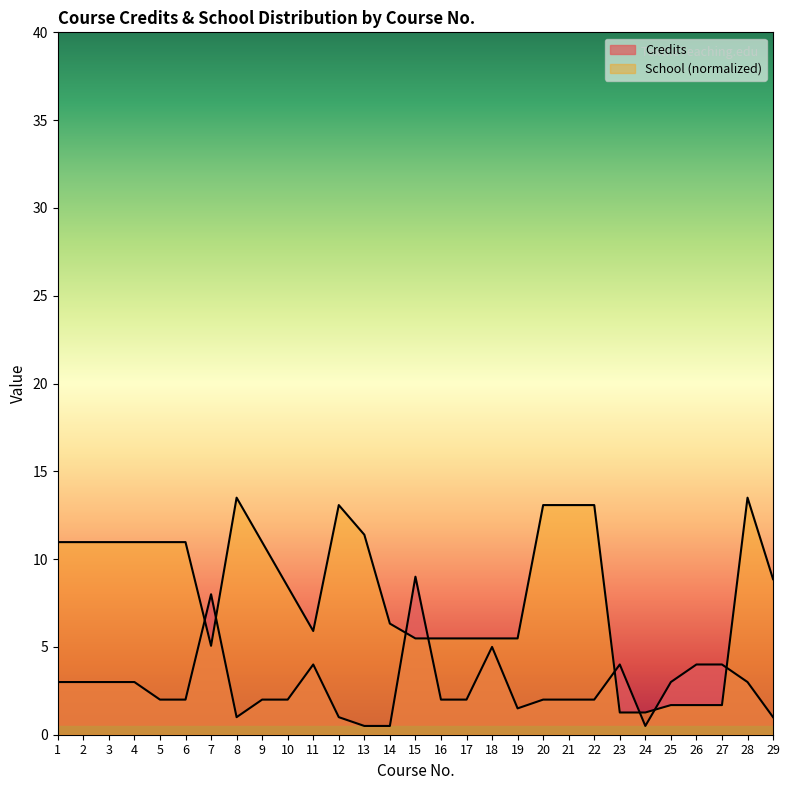

List the series in order of their overall mean, lowest first.

Credits, School